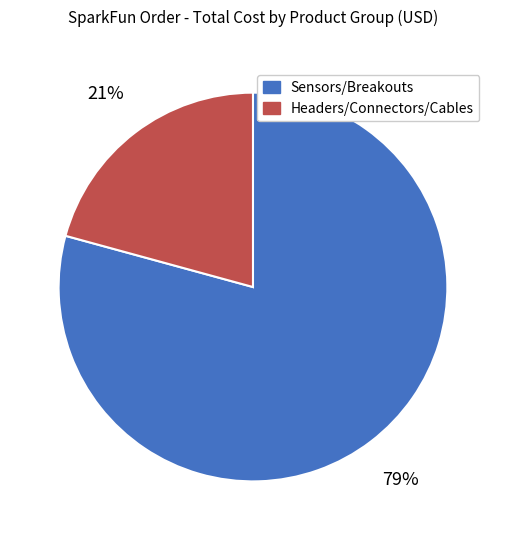

Does any single category account for the majority?

Yes